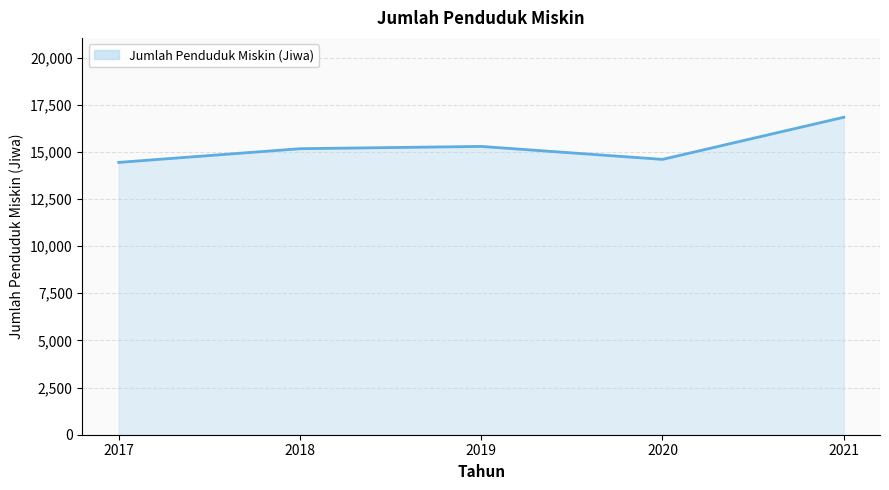

The chart shows a value of 9398 at 2019. True or false?

False